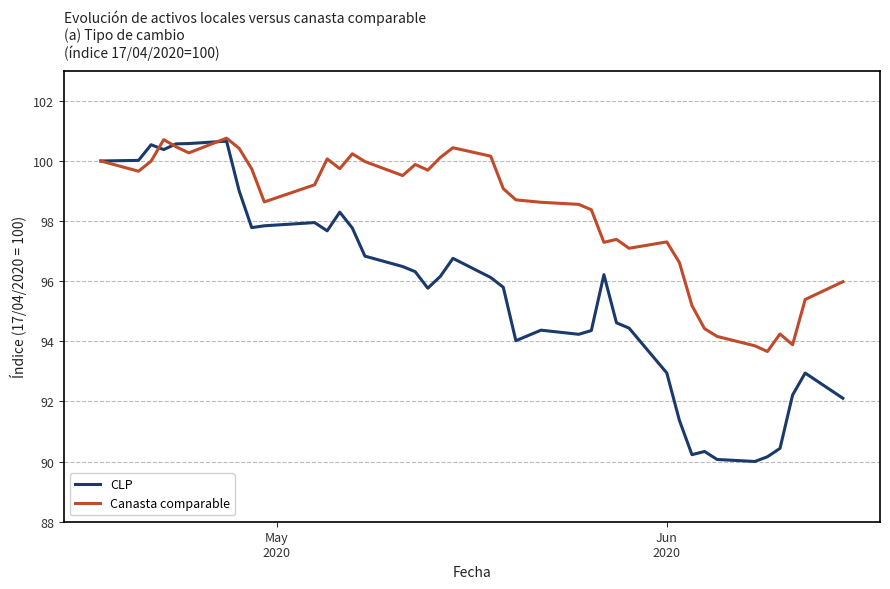

How many distinct data groups are displayed?

2